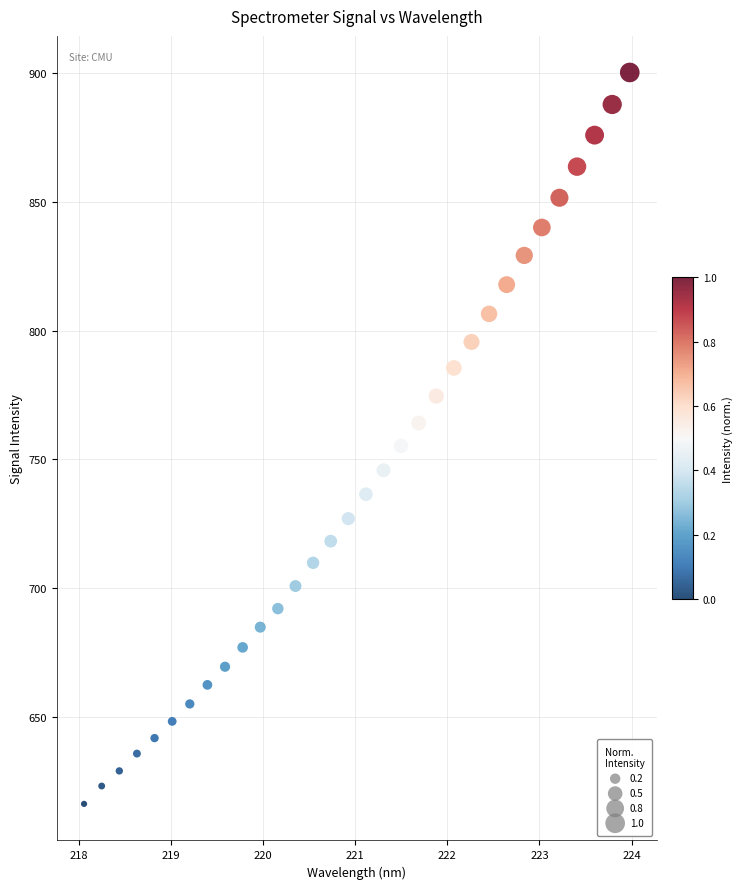

What is the range of Y values (max minus min)?

283.7